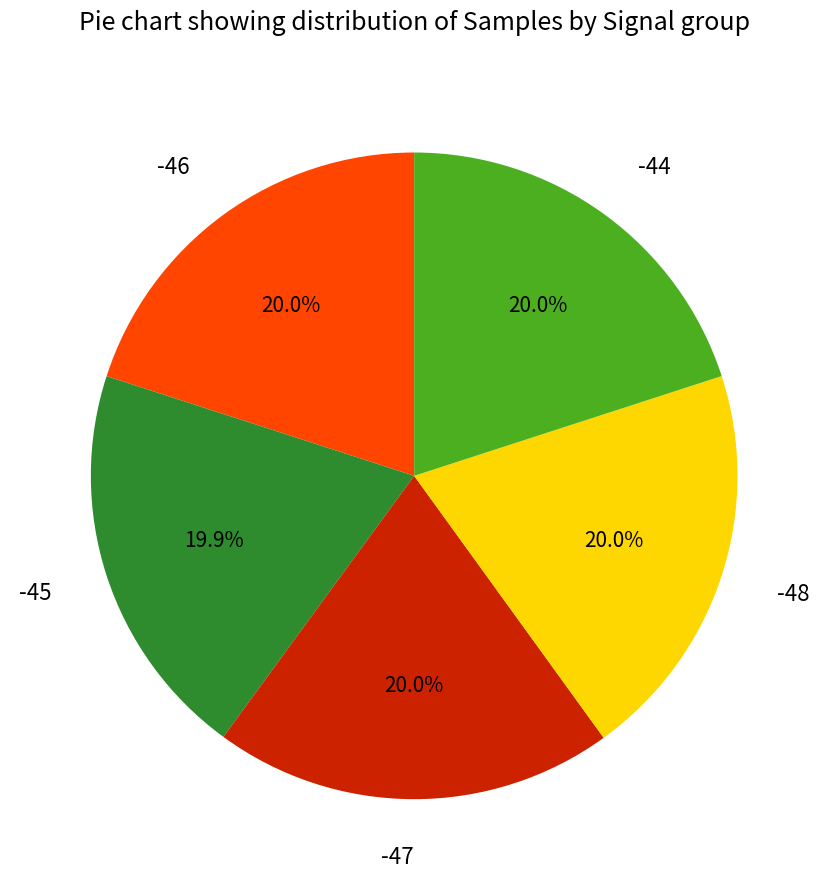

True or false: -47 accounts for 8% of the total.

False